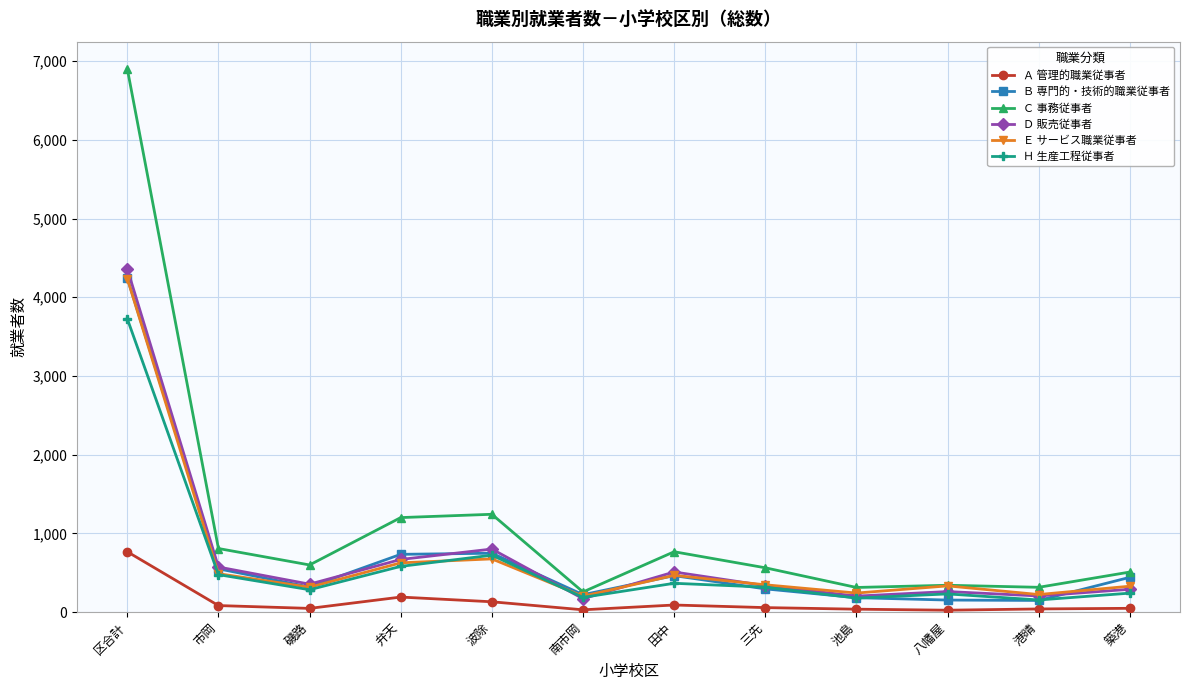

What is the minimum value for Ｂ 専門的・技術的職業従事者?

147